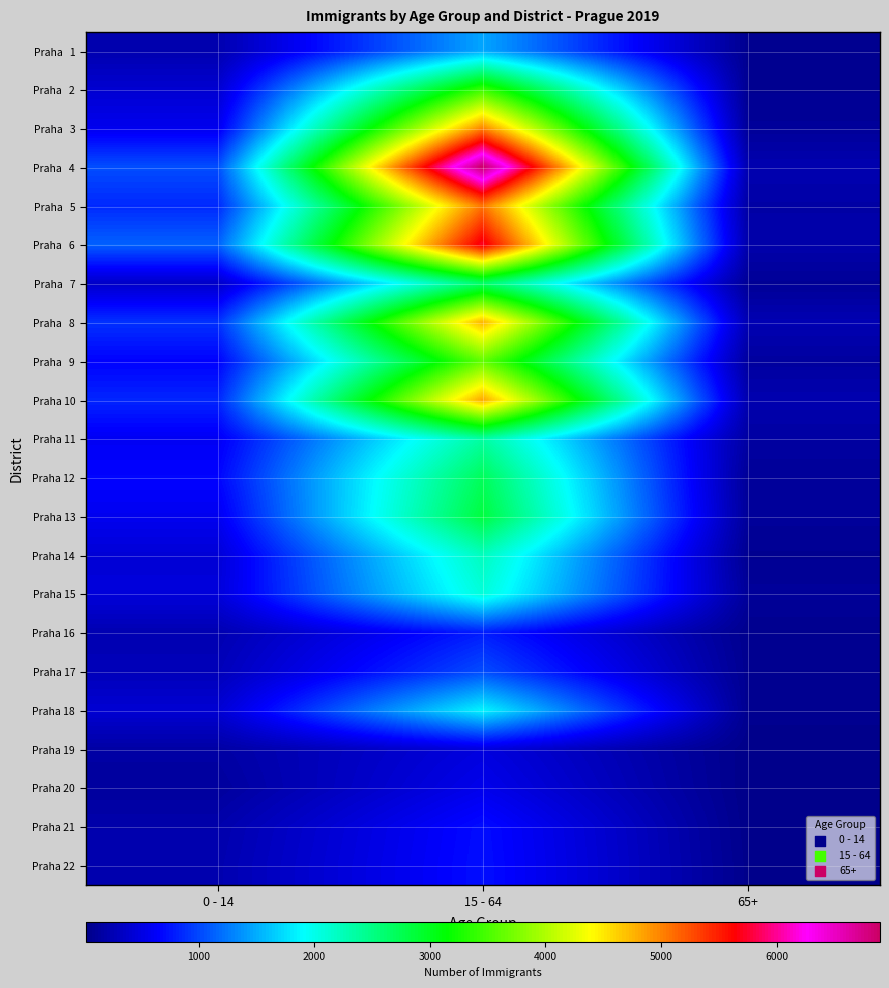

What is the maximum value shown in the chart?

6896